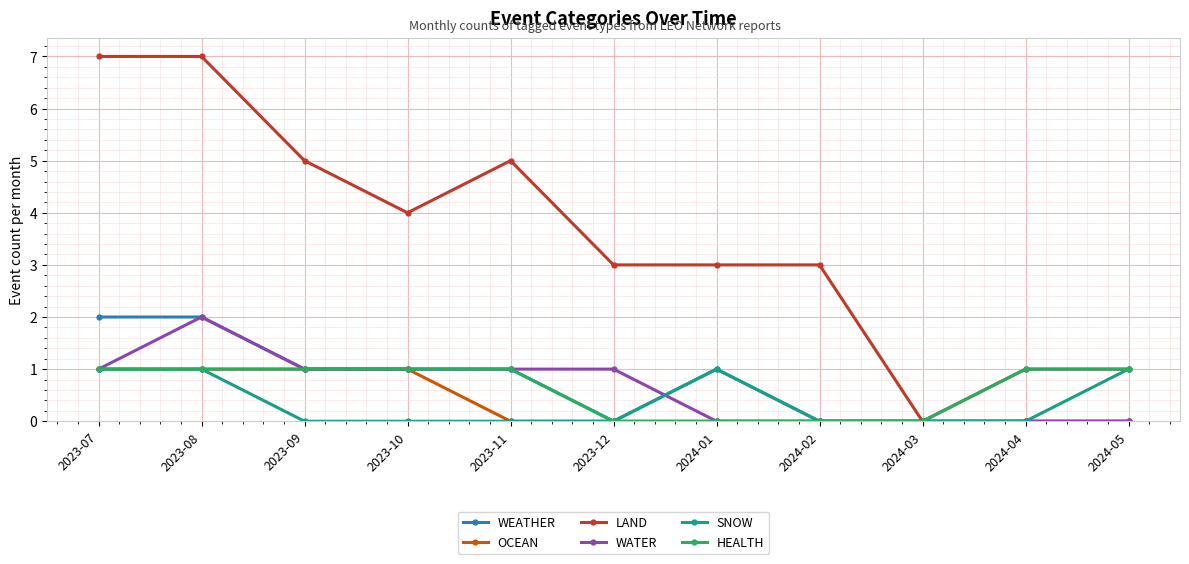

What position from the right is 2024-02?

4